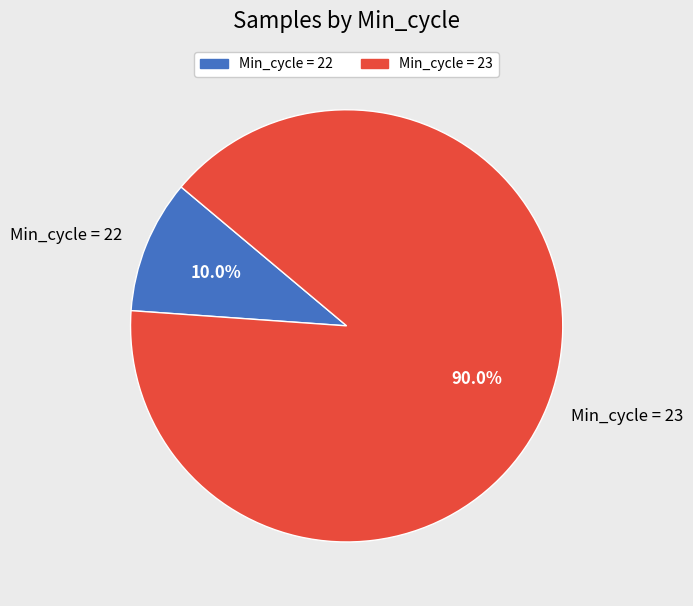

Between Min_cycle = 23 and Min_cycle = 22, which is larger?

Min_cycle = 23